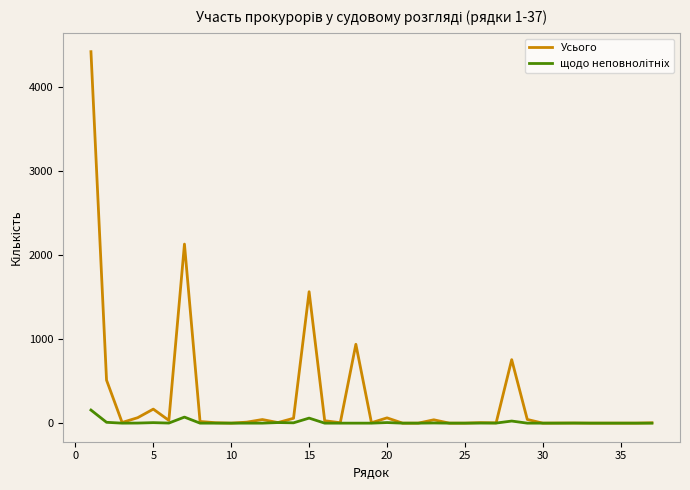

What is the maximum value shown in the chart?

4423